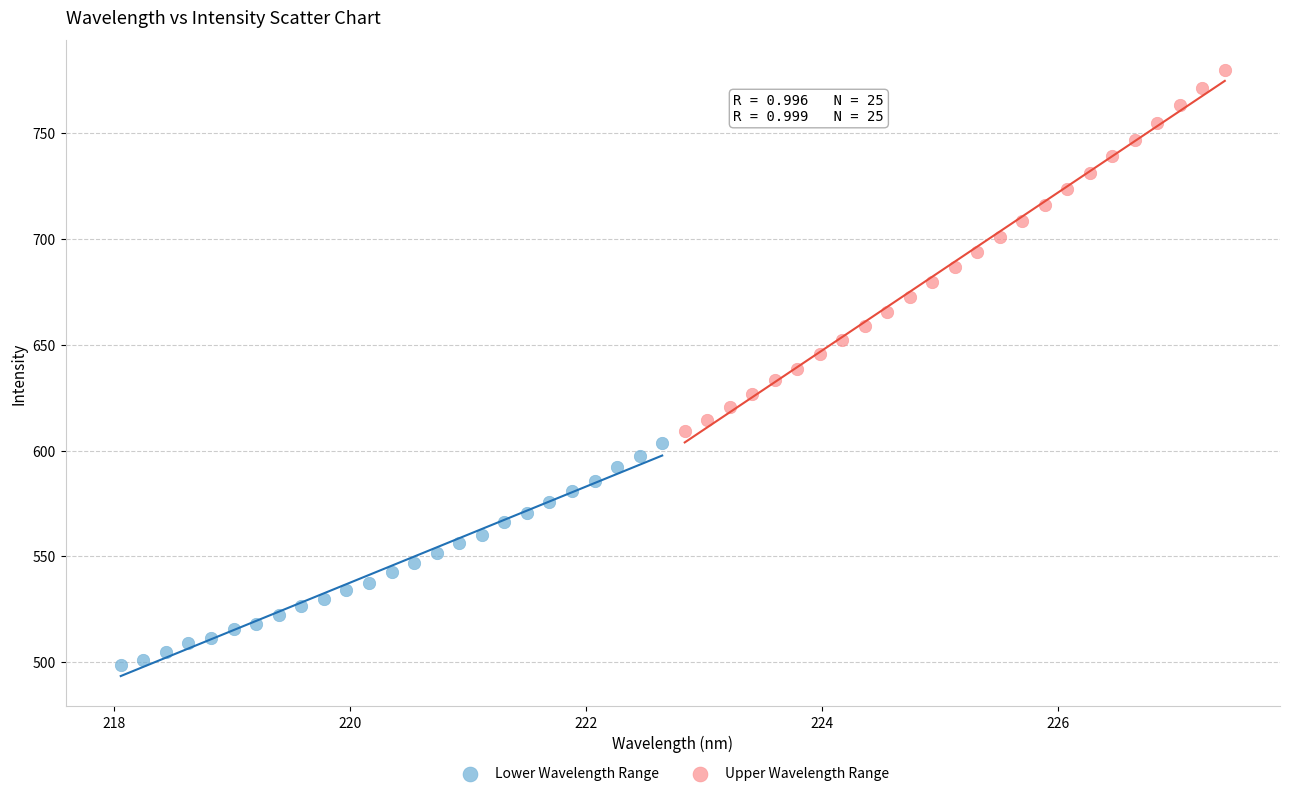

Which series reaches the minimum Y coordinate?

Lower Wavelength Range